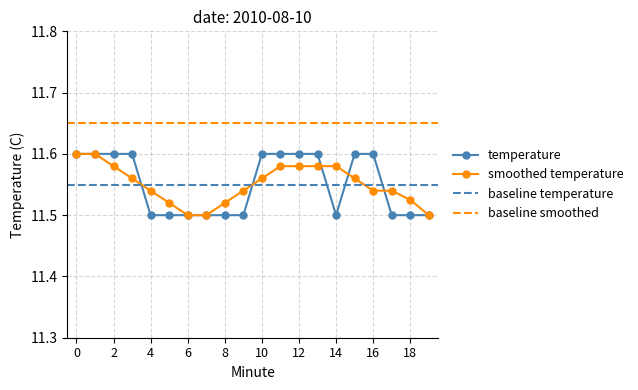

List the labels in order of value, smallest first.

4, 5, 6, 7, 8, 9, 14, 17, 18, 19, 0, 1, 2, 3, 10, 11, 12, 13, 15, 16